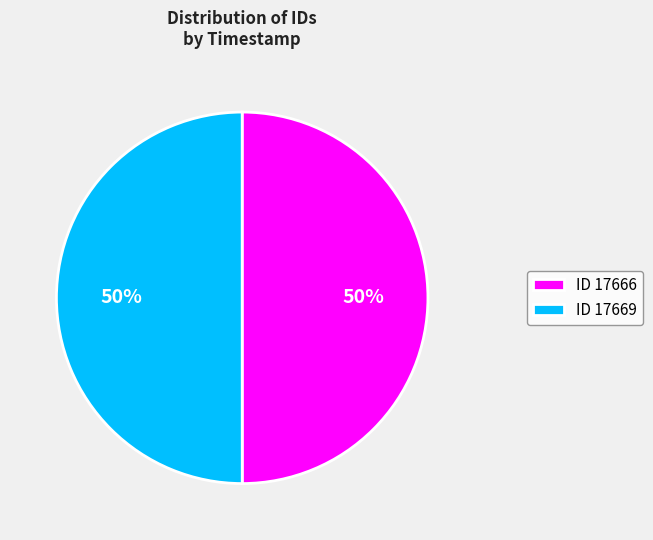

To the nearest percent, what percentage of the pie is ID 17666?

50%